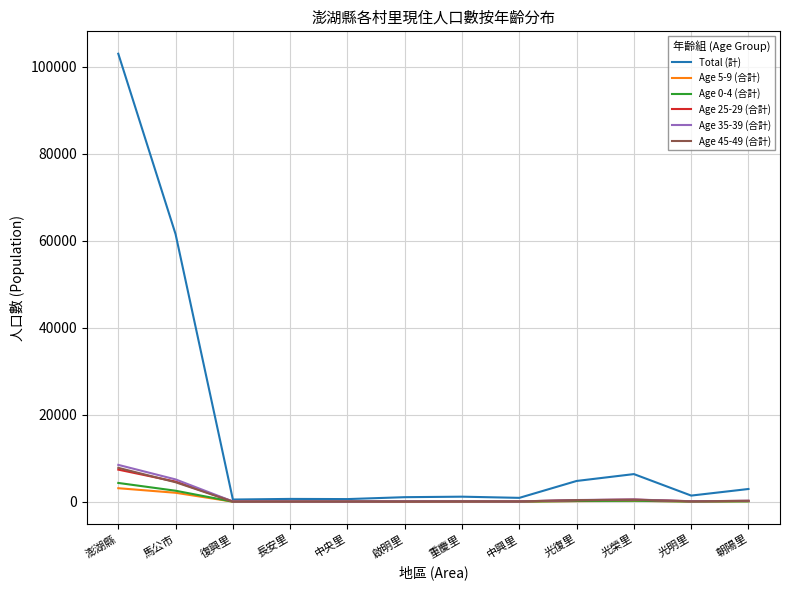

What is the minimum value for Age 25-29 (合計)?

46